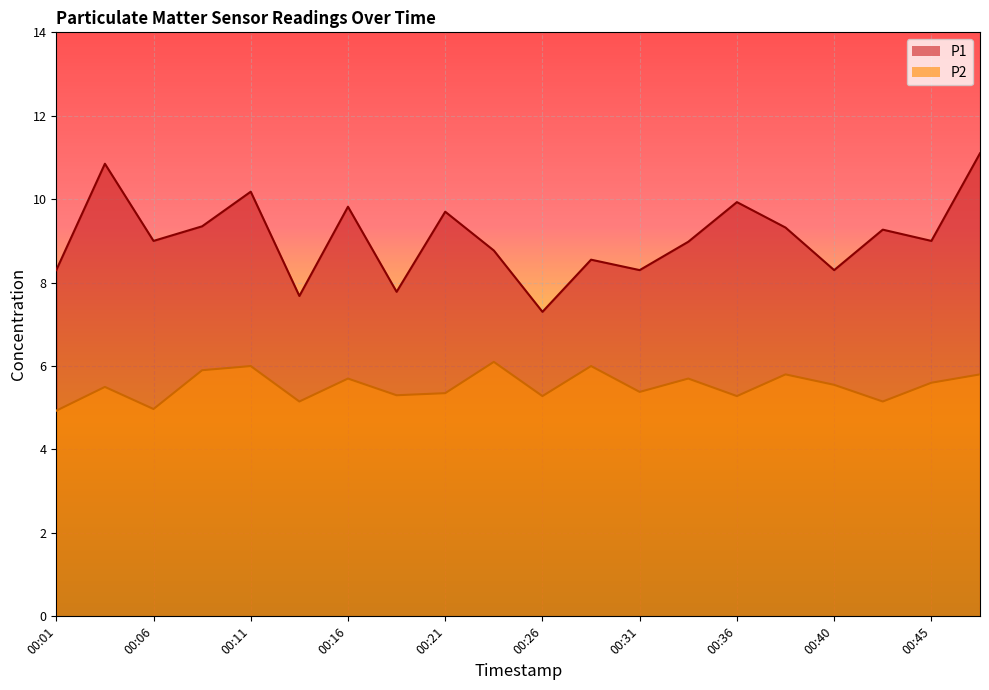

Is it true that P2 equals 4.9 at 00:01?

True